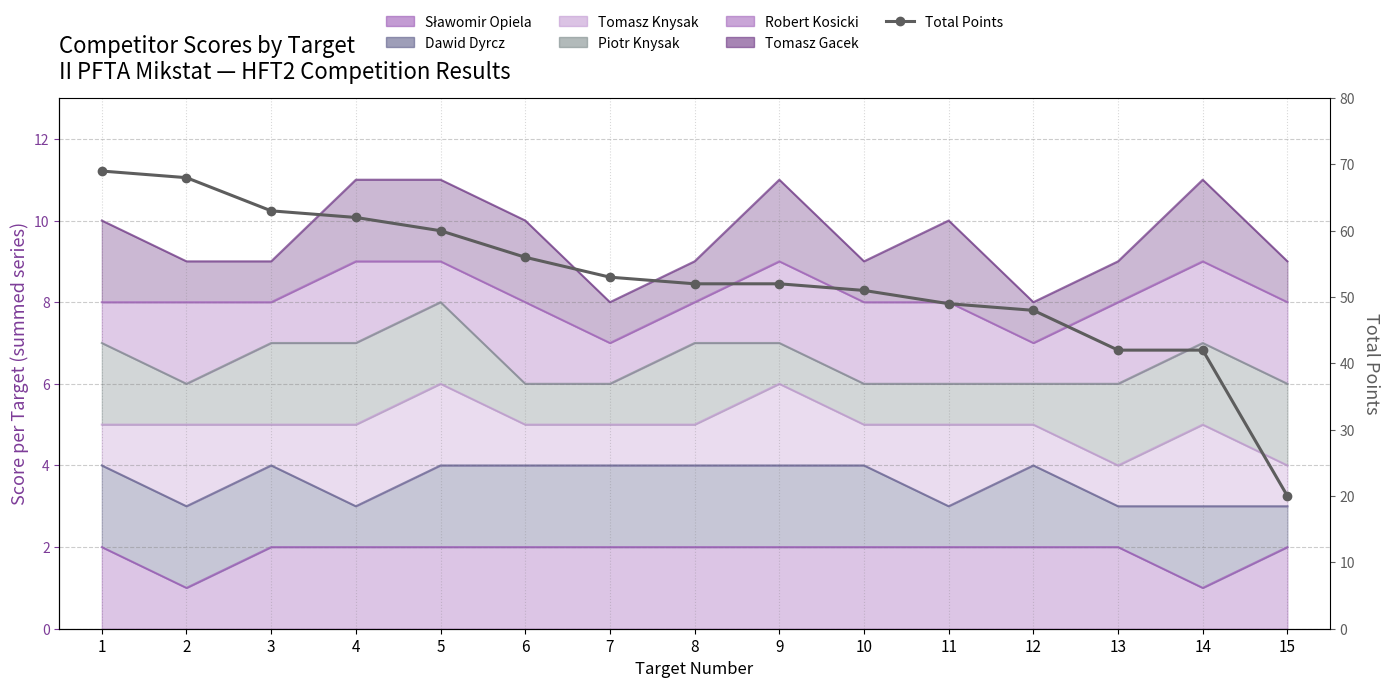

True or false: the data shows 52 at 9.

True